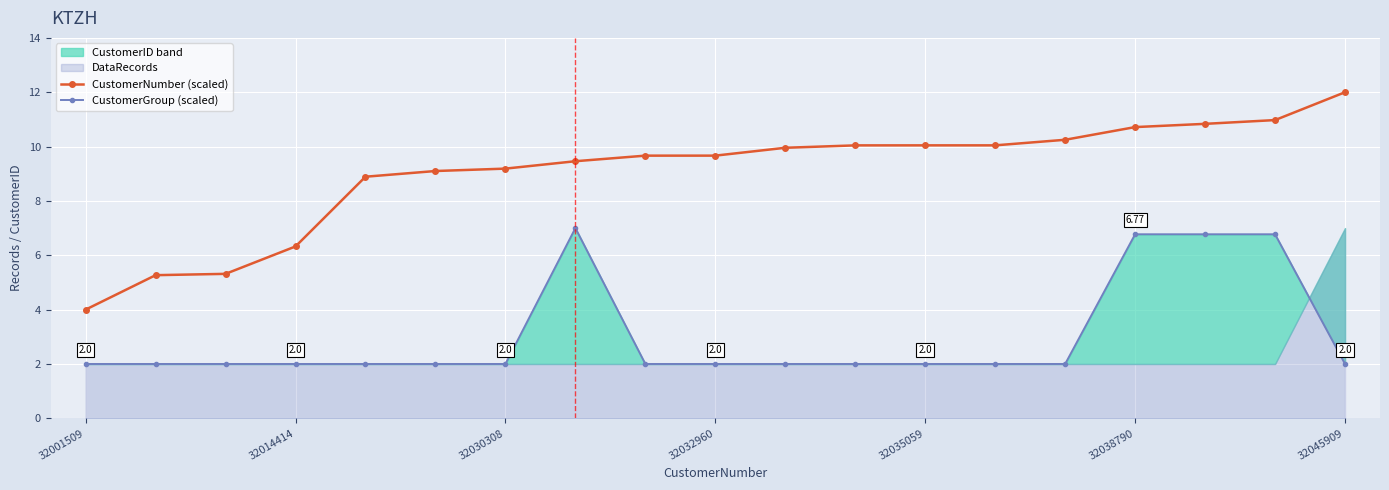

True or false: CustomerNumber (scaled) and CustomerGroup (scaled) cross at least once.

False